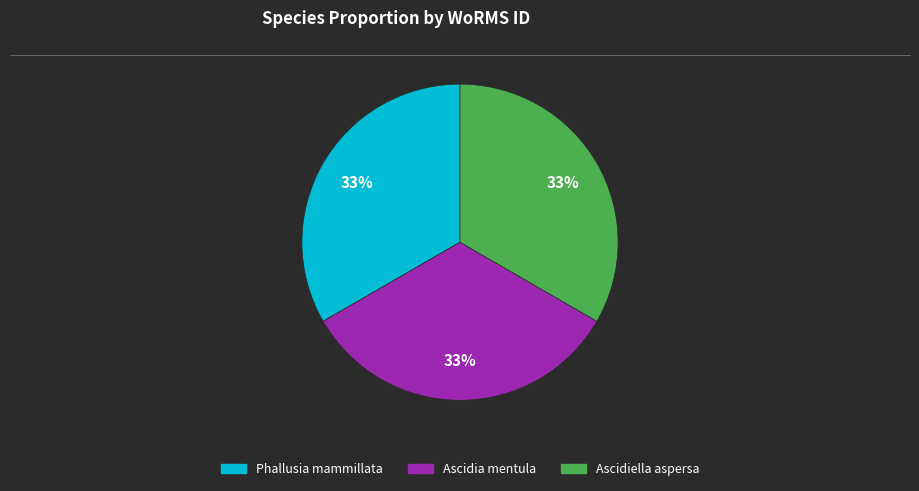

Is Ascidiella aspersa the majority of the pie?

No